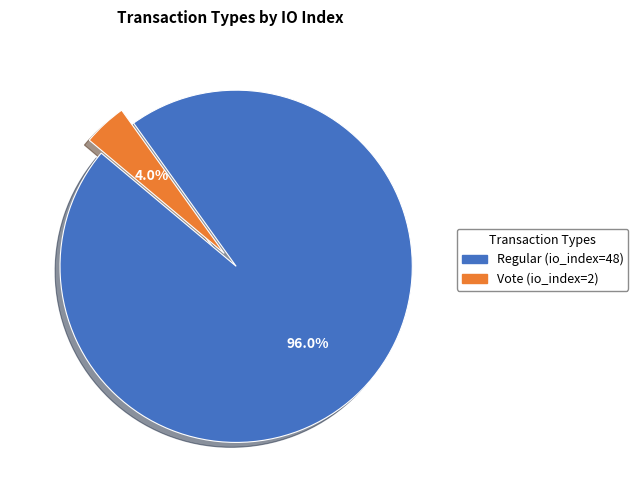

What is the smallest slice in the pie chart?

Vote (io_index=2)